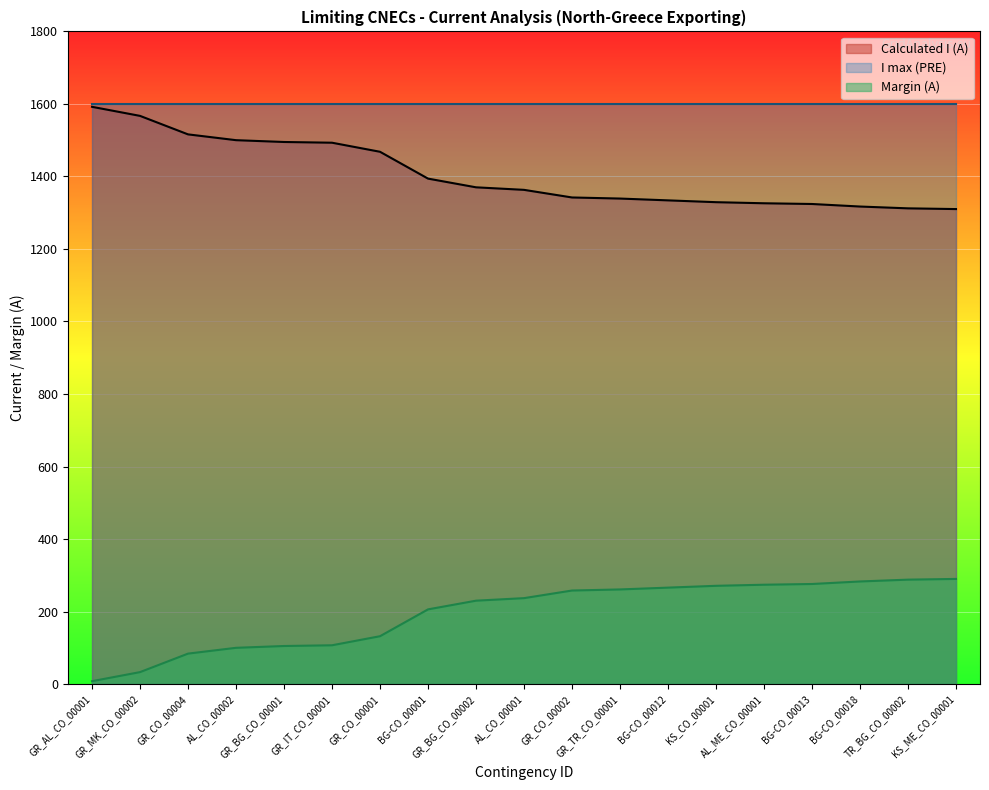

Which series changed the most between AL_CO_00002 and GR_CO_00001?

Calculated I (A)